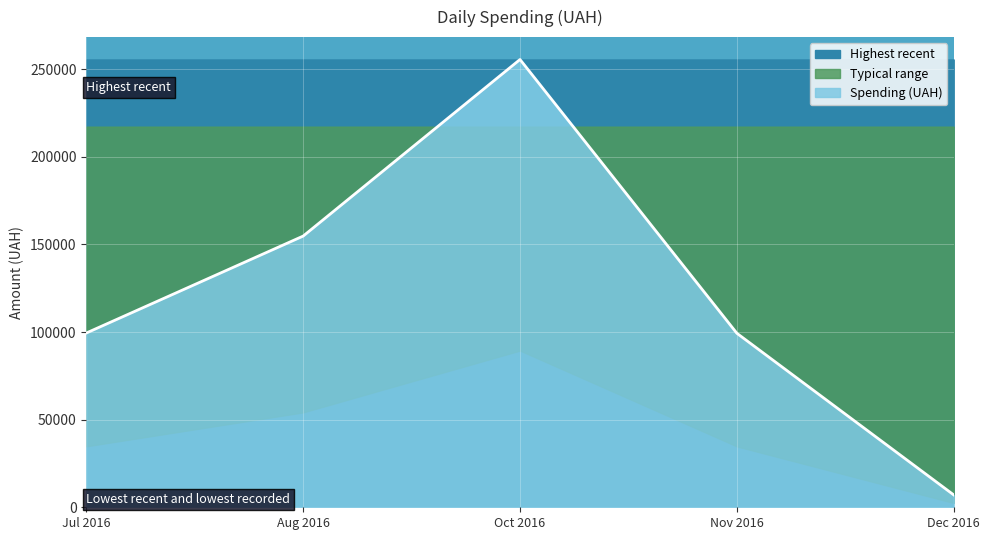

What is the minimum value for Highest recent?

7080.0